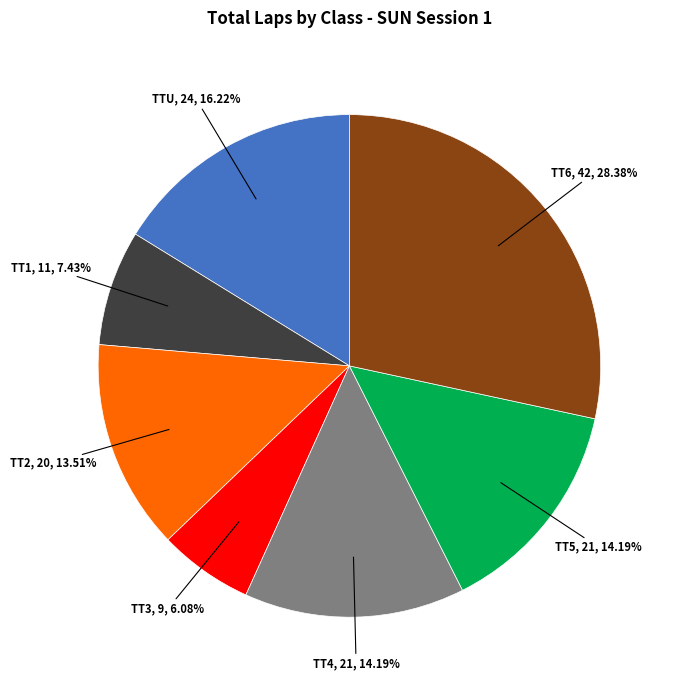

Is there any slice that represents more than half of the pie?

No